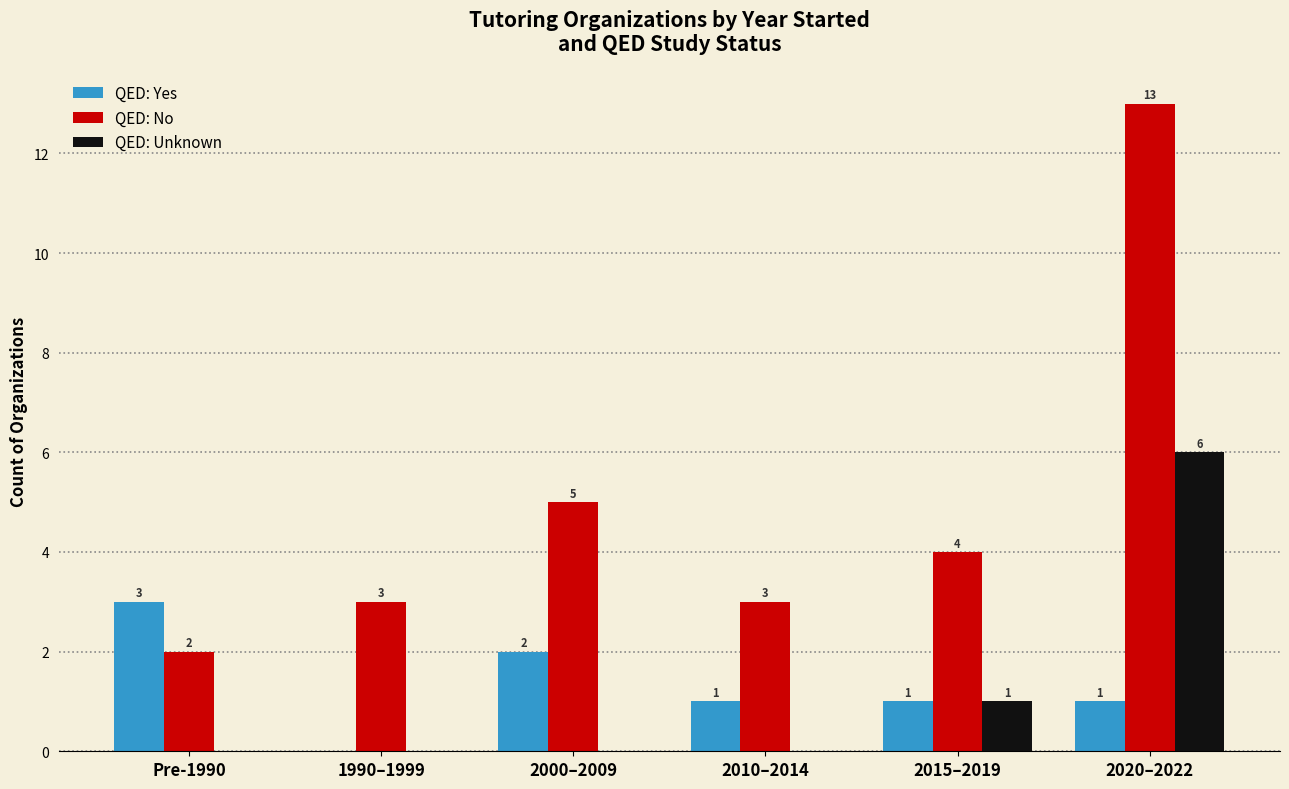

What is the sum of all QED: No values?

30